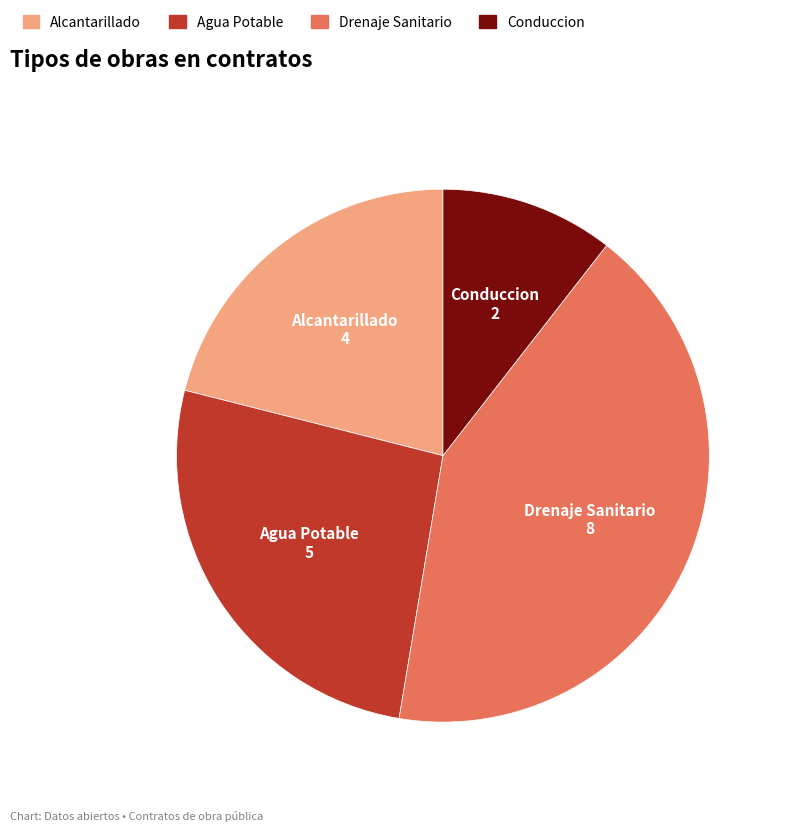

What is the smallest slice in the pie chart?

Conduccion